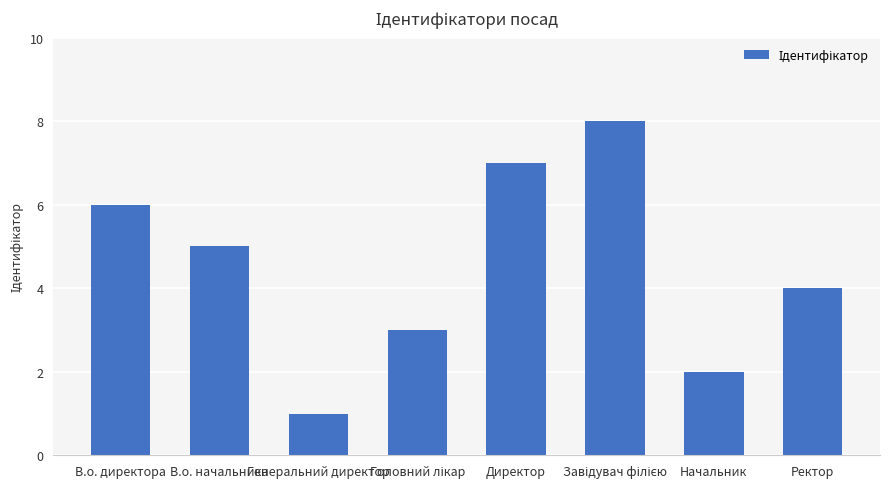

What is the sum of the values at Начальник and Ректор?

6